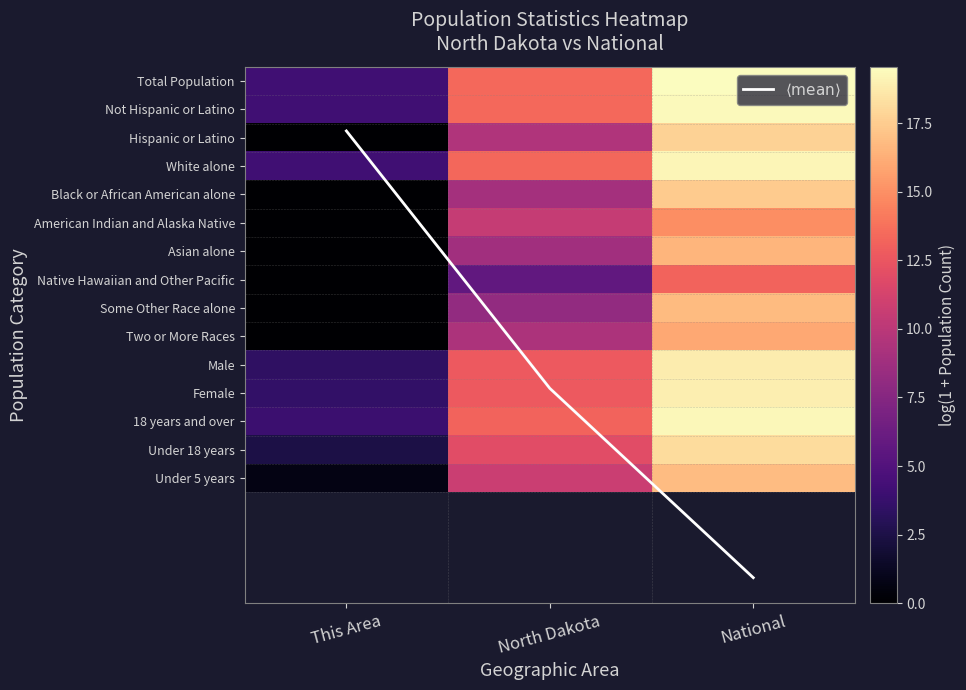

At which label does White alone reach its peak?

National